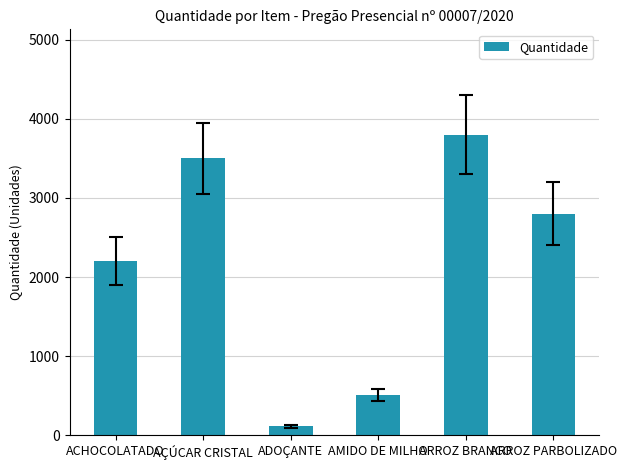

List the labels in order of value, smallest first.

ADOÇANTE, AMIDO DE MILHO, ACHOCOLATADO, ARROZ PARBOLIZADO, AÇÚCAR CRISTAL, ARROZ BRANCO